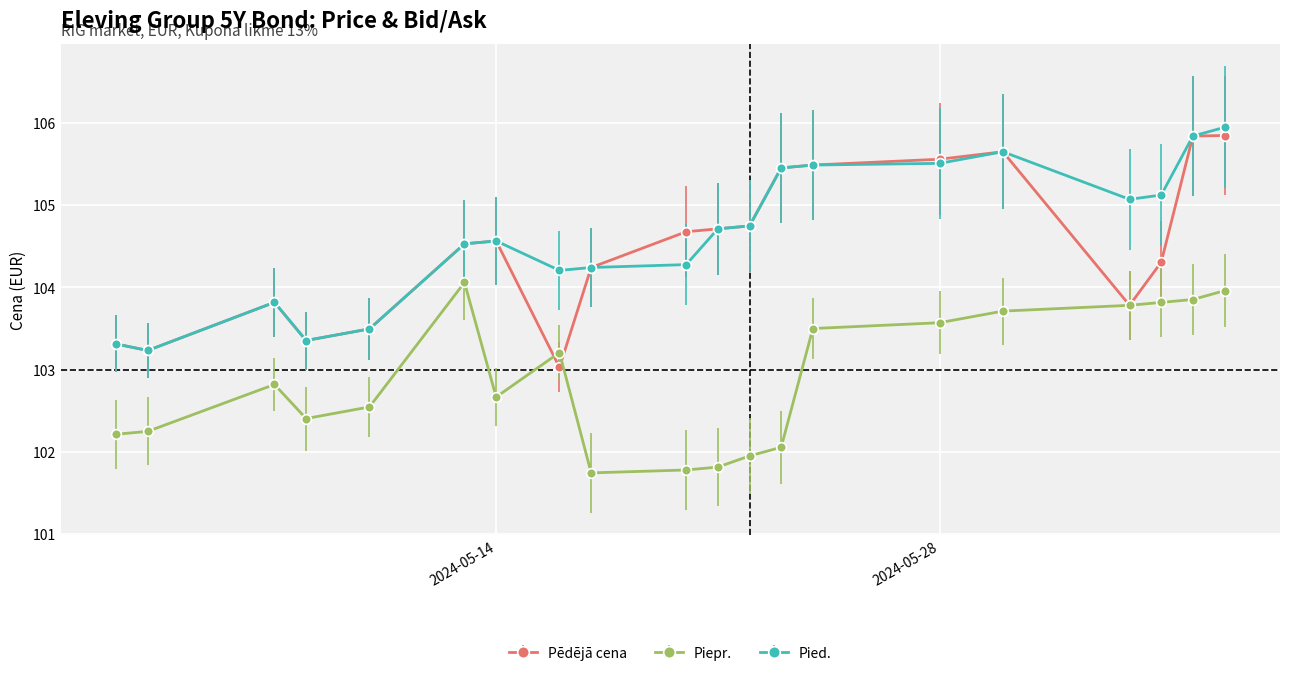

True or false: Pēdējā cena has more than 2 interior local peaks.

True